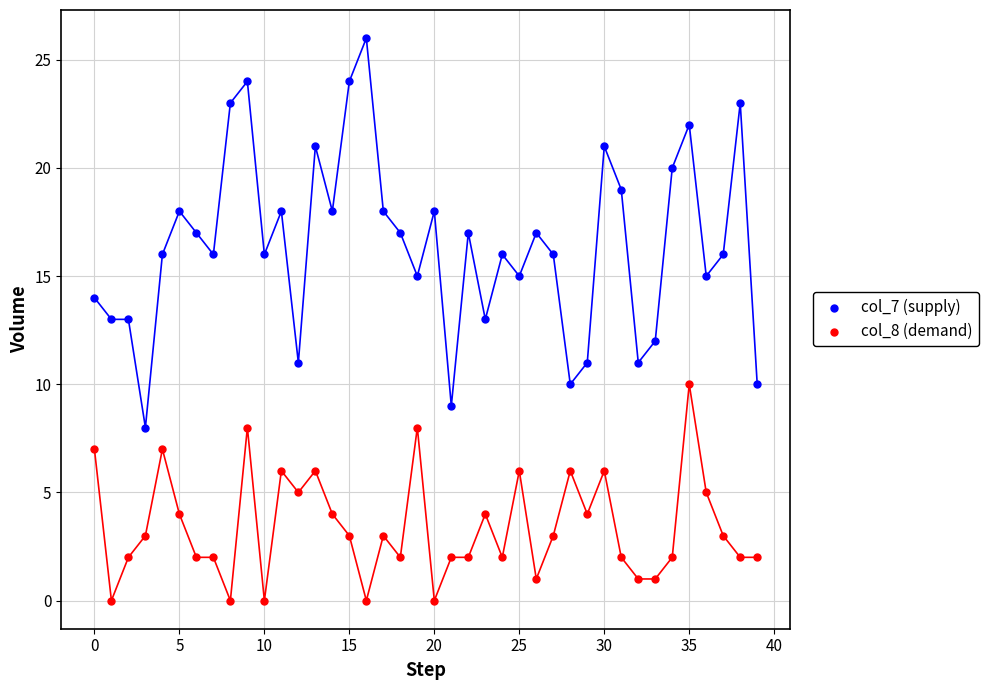

Which series contains the lowest Y value?

col_8 (demand)